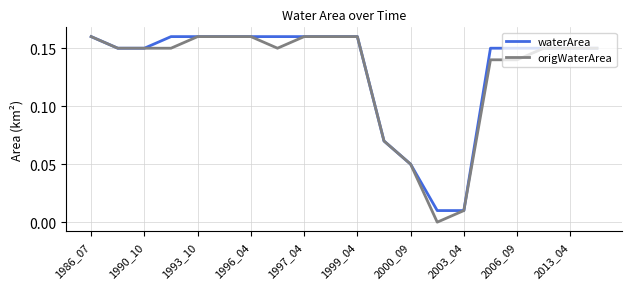

True or false: origWaterArea and waterArea cross at least once.

False